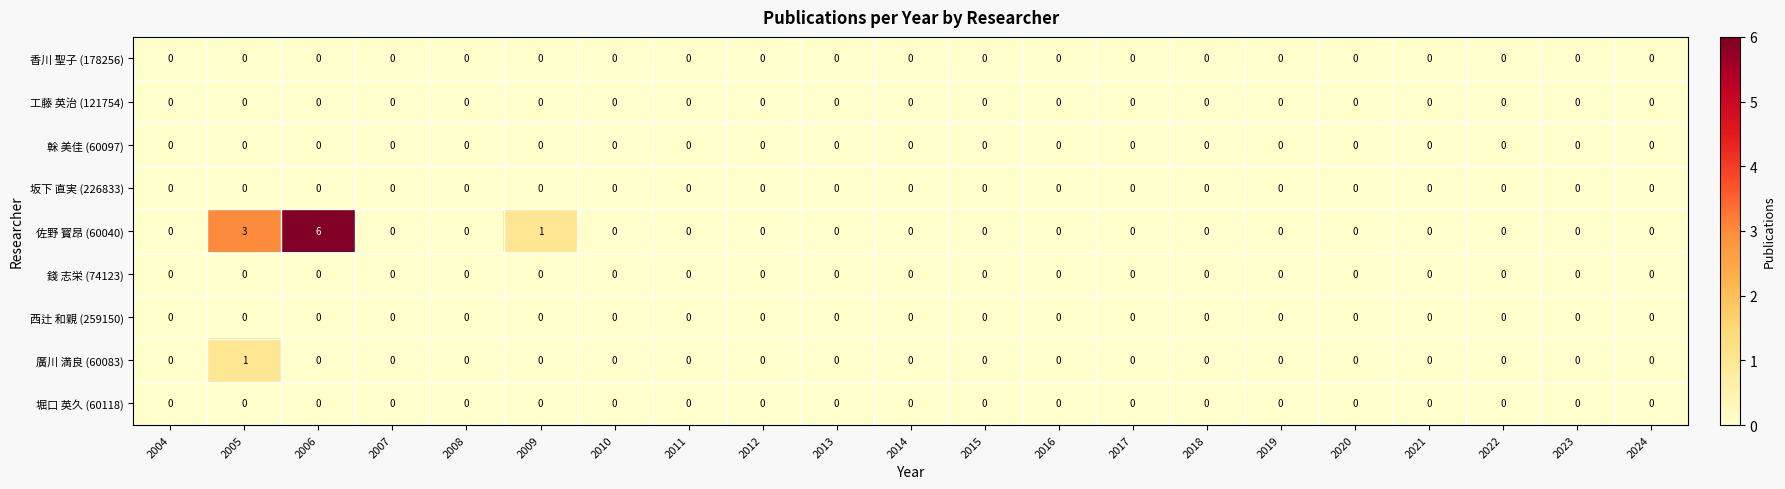

At which category is the sum across all series the highest?

2006